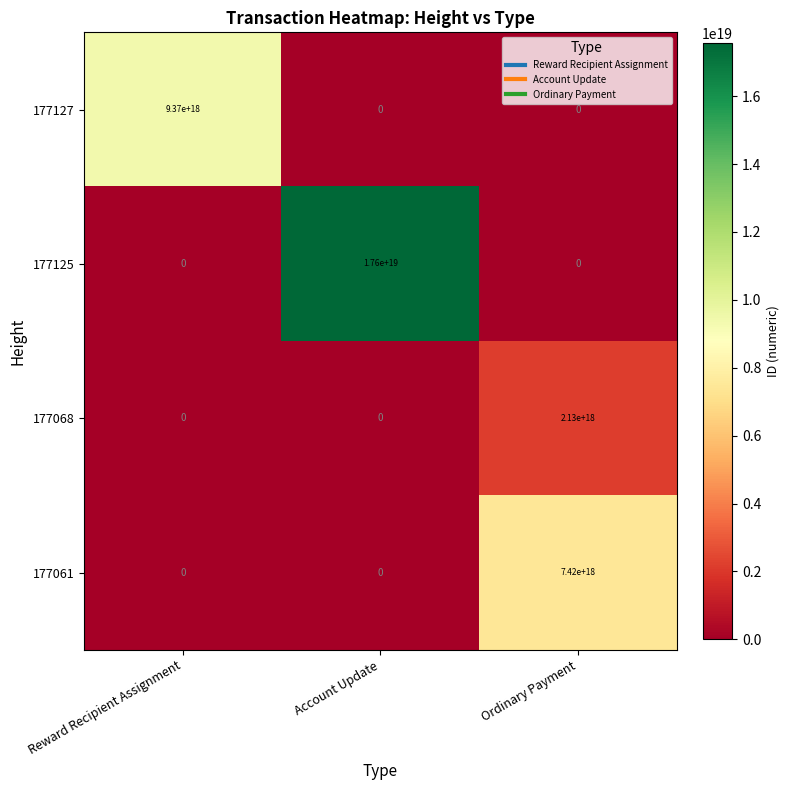

True or false: 177068 has a value of -781456651057435136 at Account Update.

False